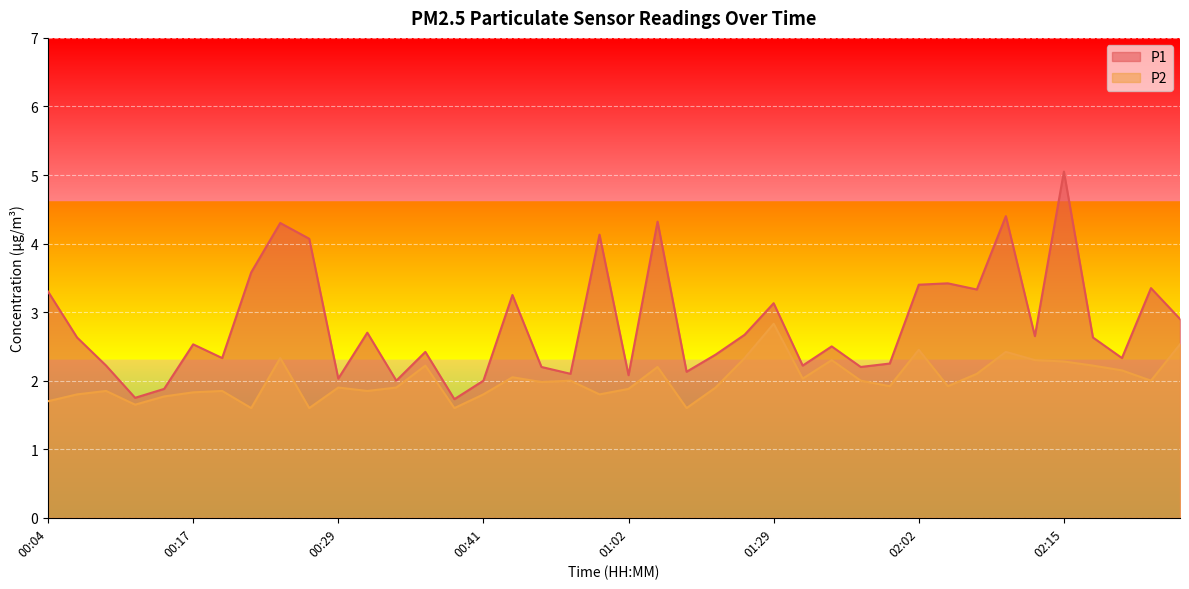

True or false: P2 and P1 cross at least once.

False